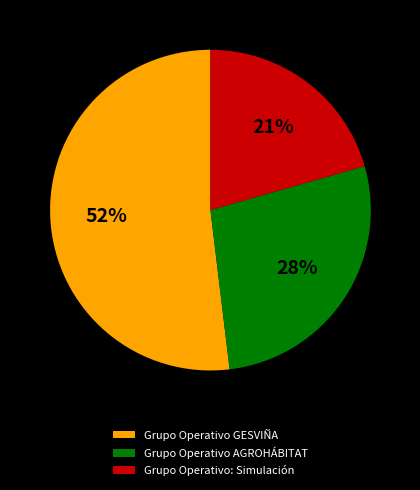

Do Grupo Operativo GESVIÑA and Grupo Operativo AGROHÁBITAT together represent more than half of the pie?

Yes